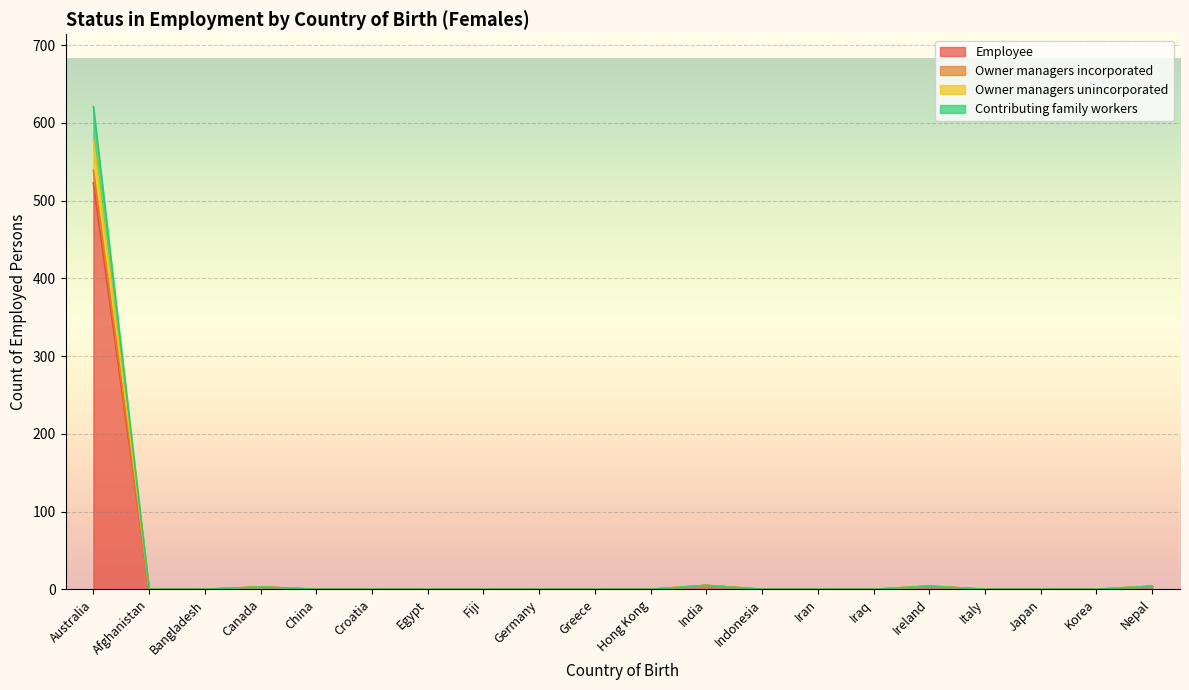

True or false: Owner managers incorporated and Contributing family workers intersect in this chart.

False